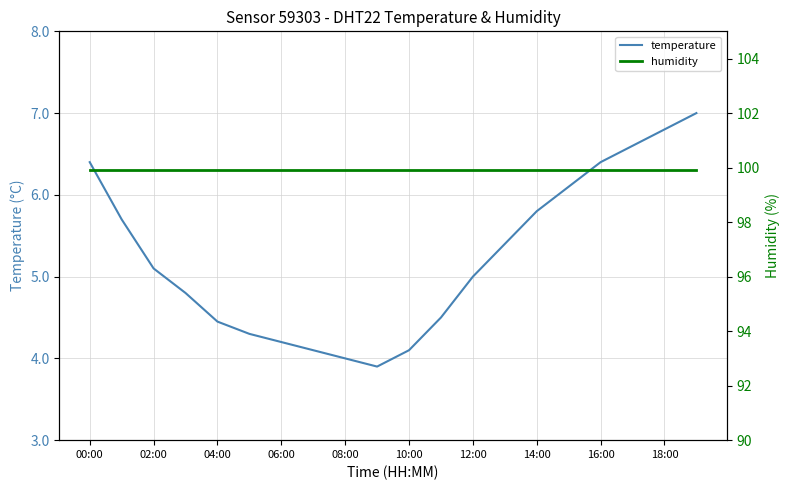

What is the sum of the temperature values at 02:00 and 00:00?

11.5